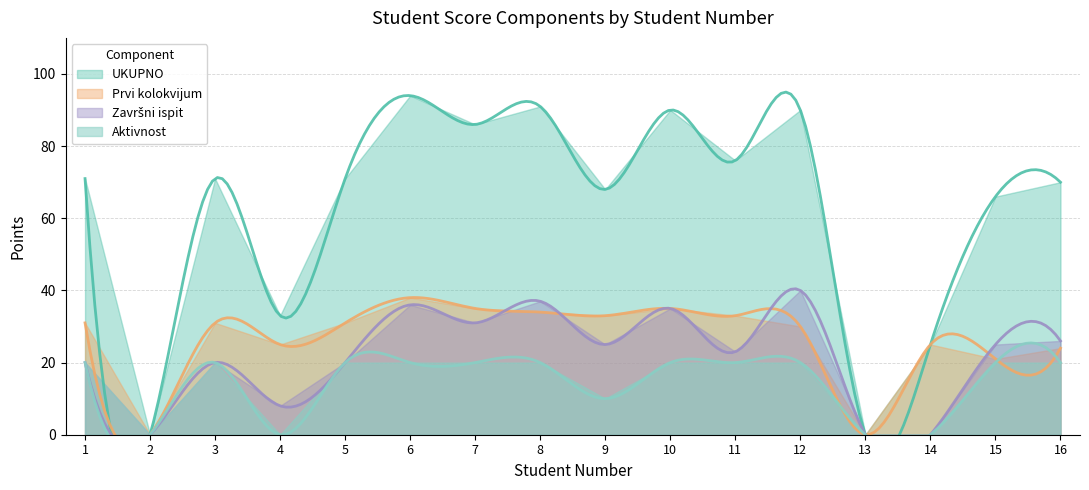

True or false: Zavrsni ispit and UKUPNO cross at least once.

False